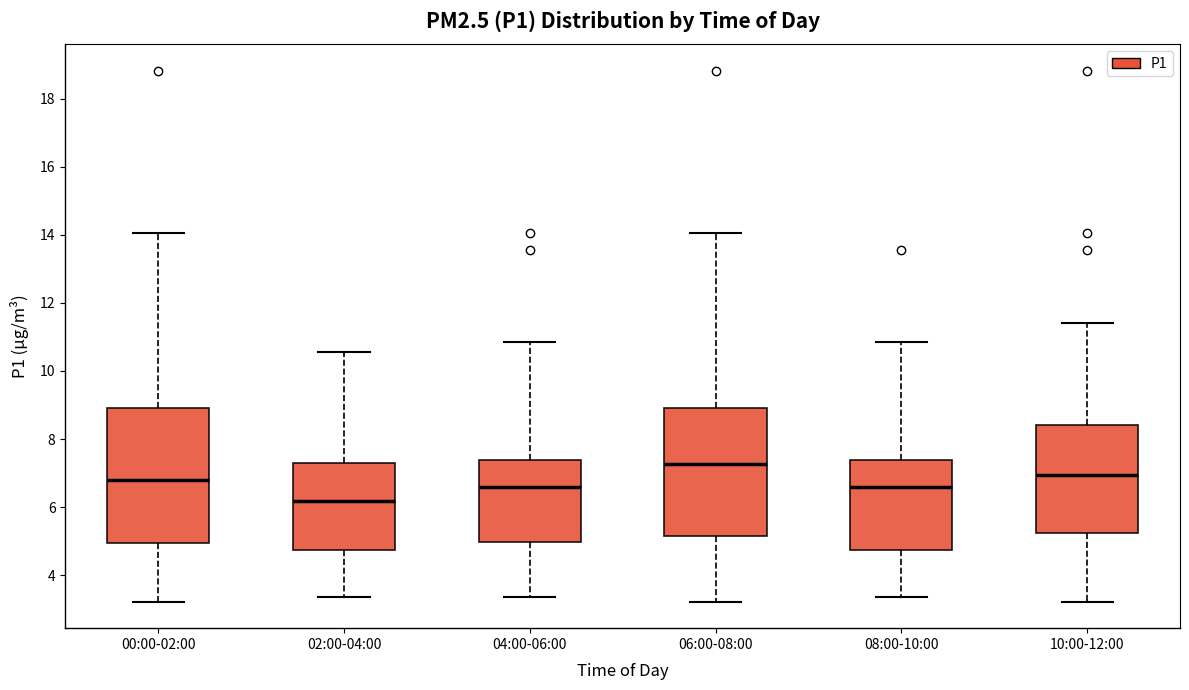

Where does the median line of the box for 02:00-04:00 sit on the y-axis? The values are not printed on the chart, so give them approximately, as read against the axis.

6.2